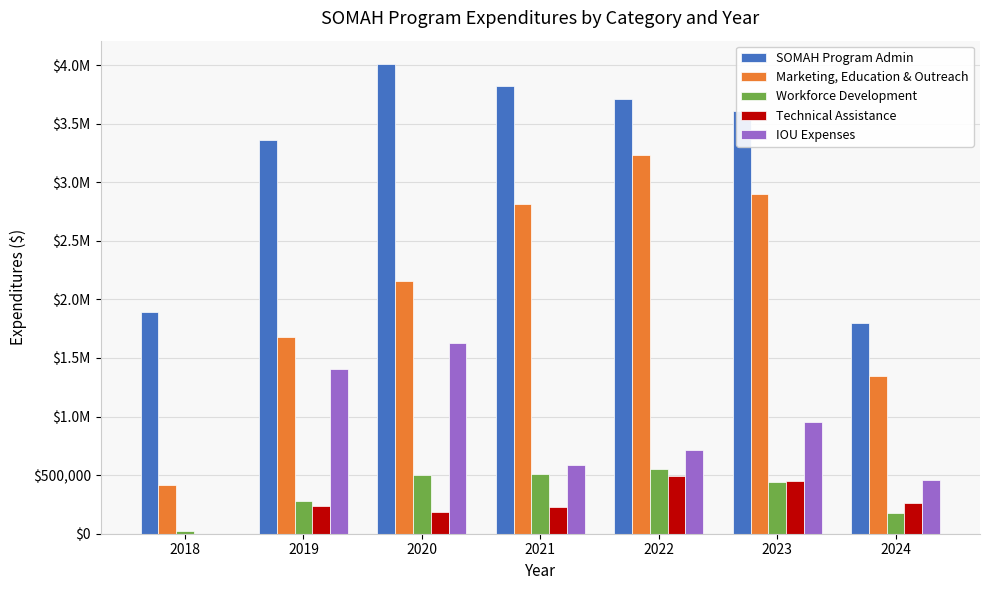

Are the bars grouped side by side (vs. stacked)?

Yes